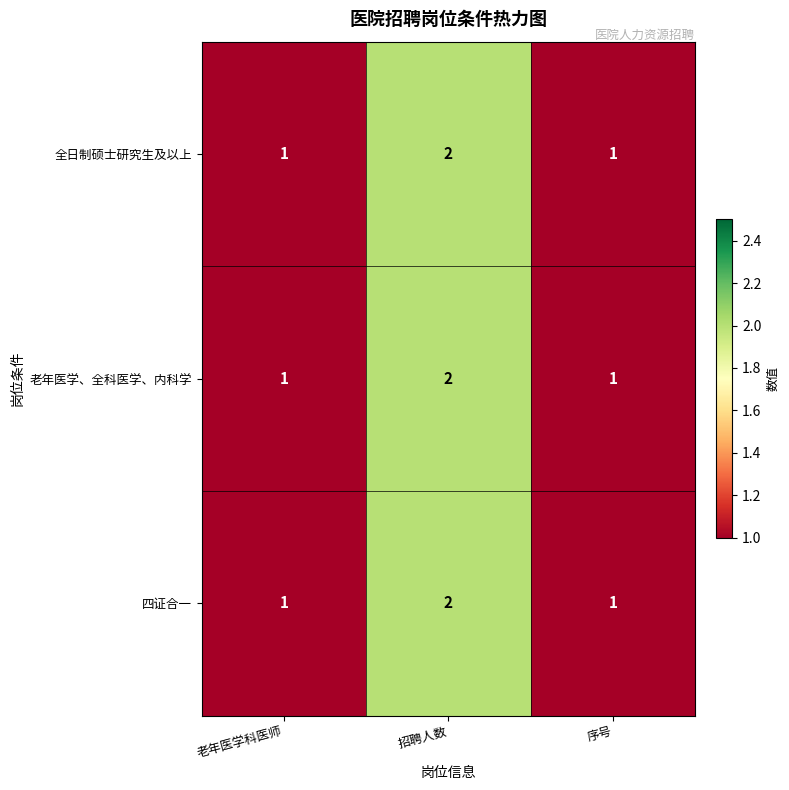

At which label does 全日制硕士研究生及以上 reach its peak?

招聘人数